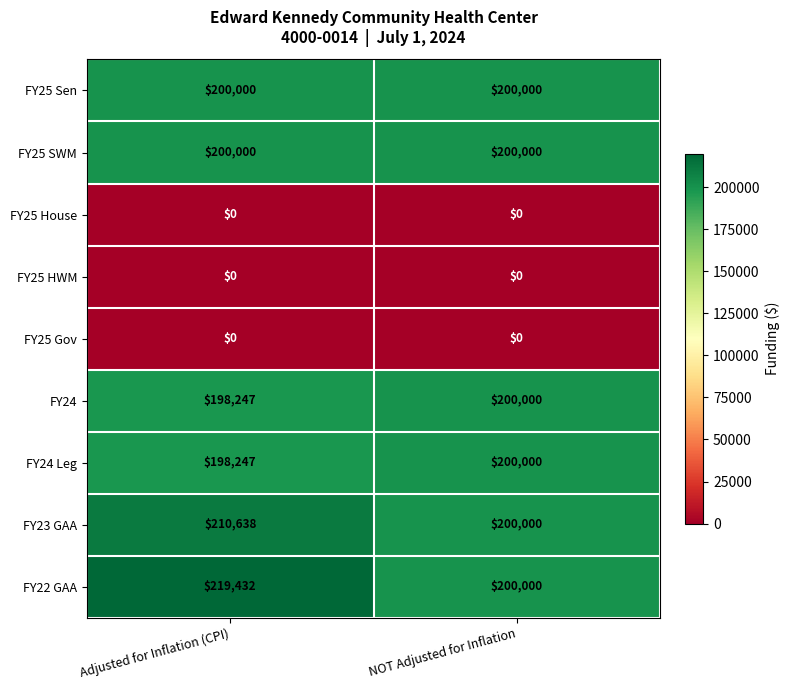

How many series are shown in this chart?

9